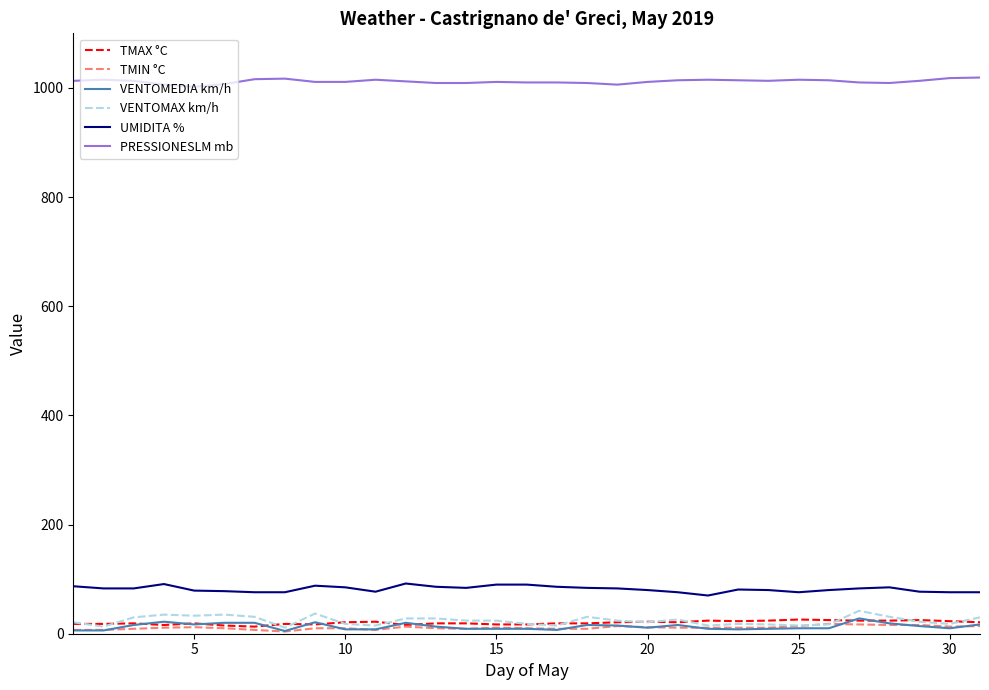

What is the greatest value displayed?

1019